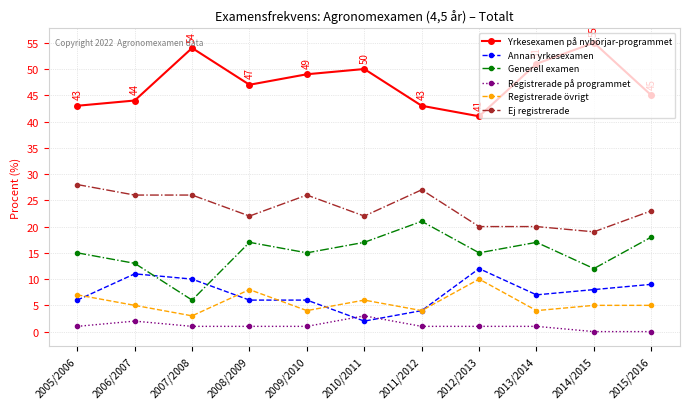

In Yrkesexamen på nybörjar-programmet, how many points are higher than both neighbors (excluding endpoints)?

3